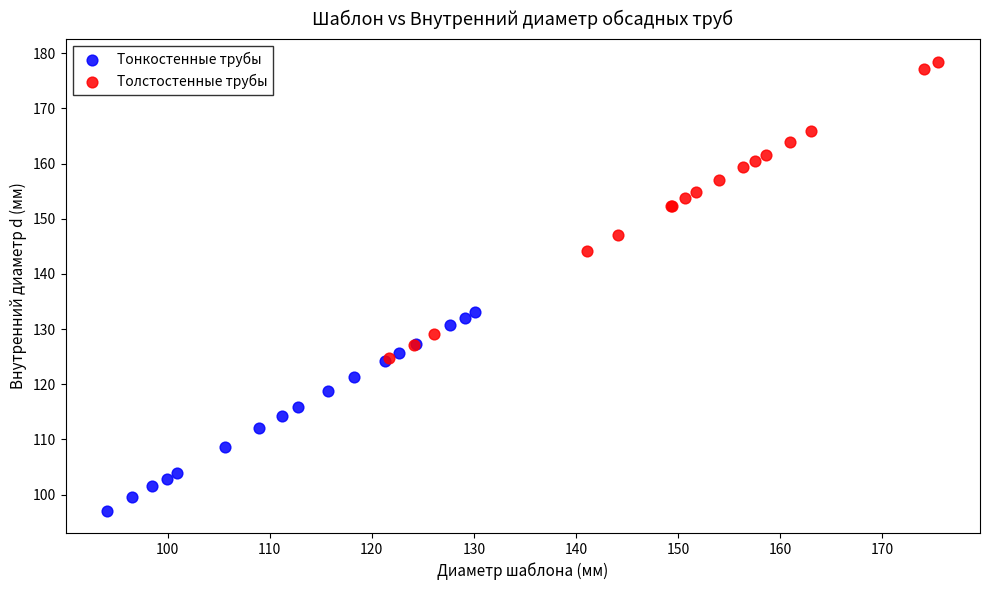

What are all the series names shown in the legend?

Тонкостенные трубы, Толстостенные трубы